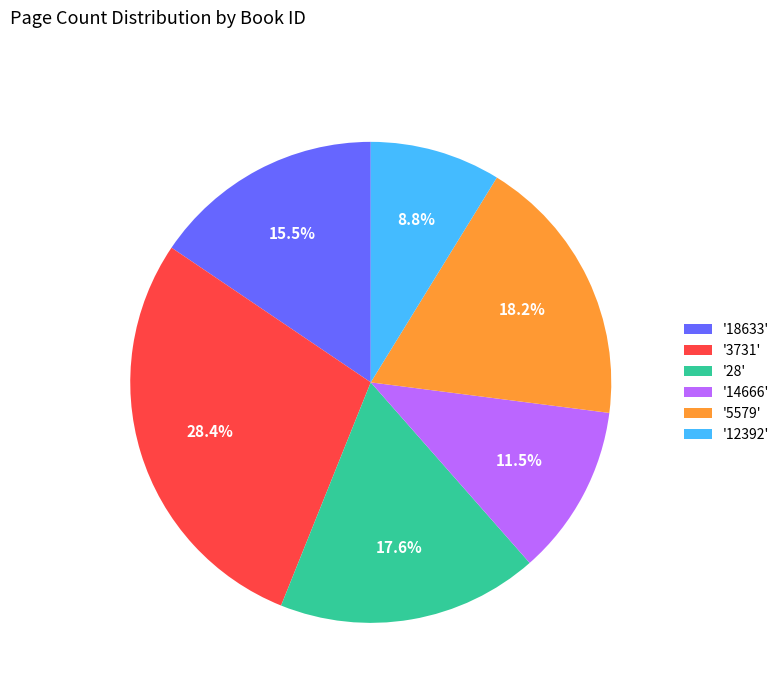

What percentage is NOT represented by '3731'?

71.6%